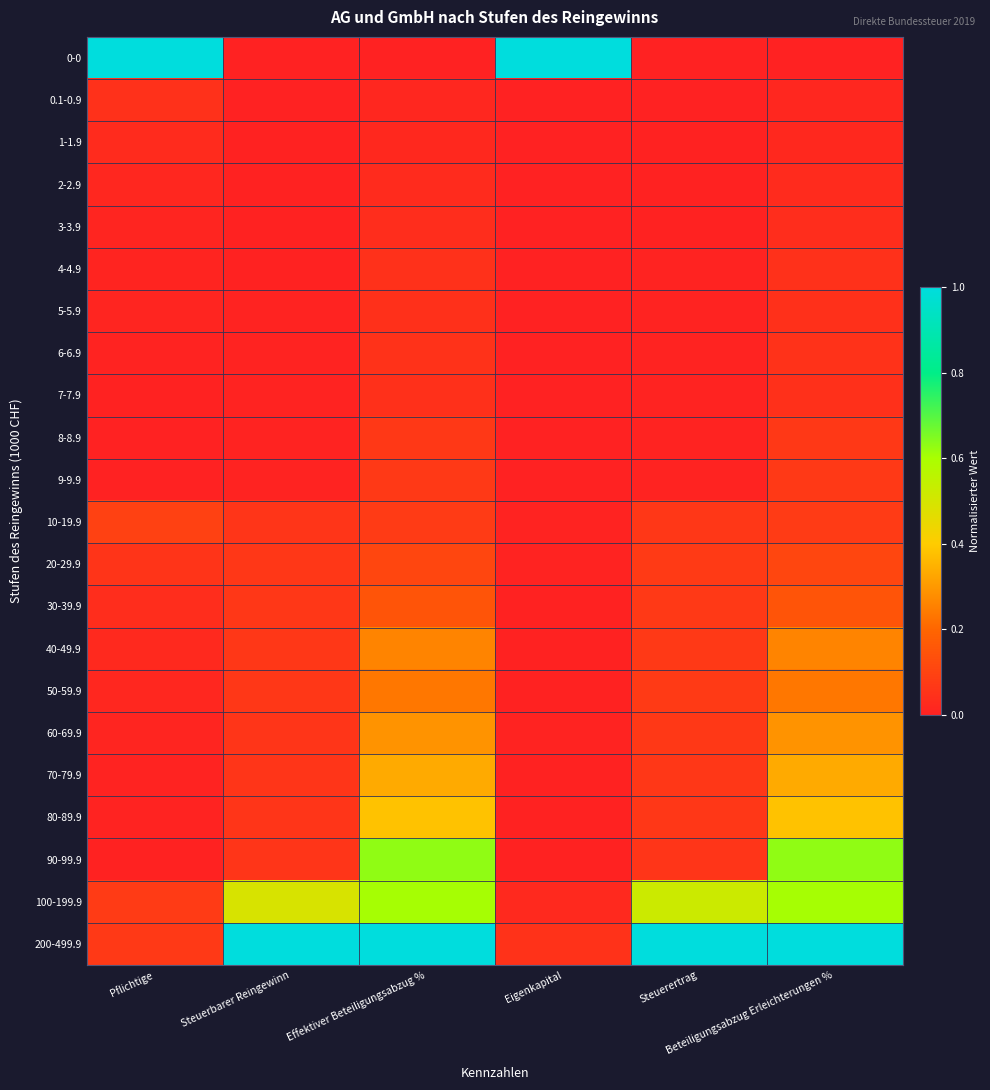

Reading left to right, transcribe all the data shown in this chart.

0-0: Pflichtige=1.0	Steuerbarer Reingewinn=0.0	Effektiver Beteiligungsabzug %=0.0	Eigenkapital=1.0	Steuerertrag=0.0	Beteiligungsabzug Erleichterungen %=0.0
0.1-0.9: Pflichtige=0.0	Steuerbarer Reingewinn=0.0	Effektiver Beteiligungsabzug %=0.0	Eigenkapital=0.0	Steuerertrag=0.0	Beteiligungsabzug Erleichterungen %=0.0
1-1.9: Pflichtige=0.0	Steuerbarer Reingewinn=0.0	Effektiver Beteiligungsabzug %=0.0	Eigenkapital=0.0	Steuerertrag=0.0	Beteiligungsabzug Erleichterungen %=0.0
2-2.9: Pflichtige=0.0	Steuerbarer Reingewinn=0.0	Effektiver Beteiligungsabzug %=0.0	Eigenkapital=0.0	Steuerertrag=0.0	Beteiligungsabzug Erleichterungen %=0.0
3-3.9: Pflichtige=0.0	Steuerbarer Reingewinn=0.0	Effektiver Beteiligungsabzug %=0.0	Eigenkapital=0.0	Steuerertrag=0.0	Beteiligungsabzug Erleichterungen %=0.0
4-4.9: Pflichtige=0.0	Steuerbarer Reingewinn=0.0	Effektiver Beteiligungsabzug %=0.0	Eigenkapital=0.0	Steuerertrag=0.0	Beteiligungsabzug Erleichterungen %=0.0
5-5.9: Pflichtige=0.0	Steuerbarer Reingewinn=0.0	Effektiver Beteiligungsabzug %=0.0	Eigenkapital=0.0	Steuerertrag=0.0	Beteiligungsabzug Erleichterungen %=0.0
6-6.9: Pflichtige=0.0	Steuerbarer Reingewinn=0.0	Effektiver Beteiligungsabzug %=0.0	Eigenkapital=0.0	Steuerertrag=0.0	Beteiligungsabzug Erleichterungen %=0.0
7-7.9: Pflichtige=0.0	Steuerbarer Reingewinn=0.0	Effektiver Beteiligungsabzug %=0.0	Eigenkapital=0.0	Steuerertrag=0.0	Beteiligungsabzug Erleichterungen %=0.0
8-8.9: Pflichtige=0.0	Steuerbarer Reingewinn=0.0	Effektiver Beteiligungsabzug %=0.1	Eigenkapital=0.0	Steuerertrag=0.0	Beteiligungsabzug Erleichterungen %=0.1
9-9.9: Pflichtige=0.0	Steuerbarer Reingewinn=0.0	Effektiver Beteiligungsabzug %=0.1	Eigenkapital=0.0	Steuerertrag=0.0	Beteiligungsabzug Erleichterungen %=0.1
10-19.9: Pflichtige=0.1	Steuerbarer Reingewinn=0.1	Effektiver Beteiligungsabzug %=0.1	Eigenkapital=0.0	Steuerertrag=0.1	Beteiligungsabzug Erleichterungen %=0.1
20-29.9: Pflichtige=0.1	Steuerbarer Reingewinn=0.1	Effektiver Beteiligungsabzug %=0.1	Eigenkapital=0.0	Steuerertrag=0.1	Beteiligungsabzug Erleichterungen %=0.1
30-39.9: Pflichtige=0.0	Steuerbarer Reingewinn=0.1	Effektiver Beteiligungsabzug %=0.2	Eigenkapital=0.0	Steuerertrag=0.1	Beteiligungsabzug Erleichterungen %=0.2
40-49.9: Pflichtige=0.0	Steuerbarer Reingewinn=0.1	Effektiver Beteiligungsabzug %=0.3	Eigenkapital=0.0	Steuerertrag=0.1	Beteiligungsabzug Erleichterungen %=0.3
50-59.9: Pflichtige=0.0	Steuerbarer Reingewinn=0.1	Effektiver Beteiligungsabzug %=0.2	Eigenkapital=0.0	Steuerertrag=0.1	Beteiligungsabzug Erleichterungen %=0.2
60-69.9: Pflichtige=0.0	Steuerbarer Reingewinn=0.1	Effektiver Beteiligungsabzug %=0.3	Eigenkapital=0.0	Steuerertrag=0.1	Beteiligungsabzug Erleichterungen %=0.3
70-79.9: Pflichtige=0.0	Steuerbarer Reingewinn=0.1	Effektiver Beteiligungsabzug %=0.3	Eigenkapital=0.0	Steuerertrag=0.1	Beteiligungsabzug Erleichterungen %=0.3
80-89.9: Pflichtige=0.0	Steuerbarer Reingewinn=0.1	Effektiver Beteiligungsabzug %=0.4	Eigenkapital=0.0	Steuerertrag=0.1	Beteiligungsabzug Erleichterungen %=0.4
90-99.9: Pflichtige=0.0	Steuerbarer Reingewinn=0.1	Effektiver Beteiligungsabzug %=0.6	Eigenkapital=0.0	Steuerertrag=0.1	Beteiligungsabzug Erleichterungen %=0.6
100-199.9: Pflichtige=0.1	Steuerbarer Reingewinn=0.5	Effektiver Beteiligungsabzug %=0.6	Eigenkapital=0.0	Steuerertrag=0.5	Beteiligungsabzug Erleichterungen %=0.6
200-499.9: Pflichtige=0.1	Steuerbarer Reingewinn=1.0	Effektiver Beteiligungsabzug %=1.0	Eigenkapital=0.0	Steuerertrag=1.0	Beteiligungsabzug Erleichterungen %=1.0